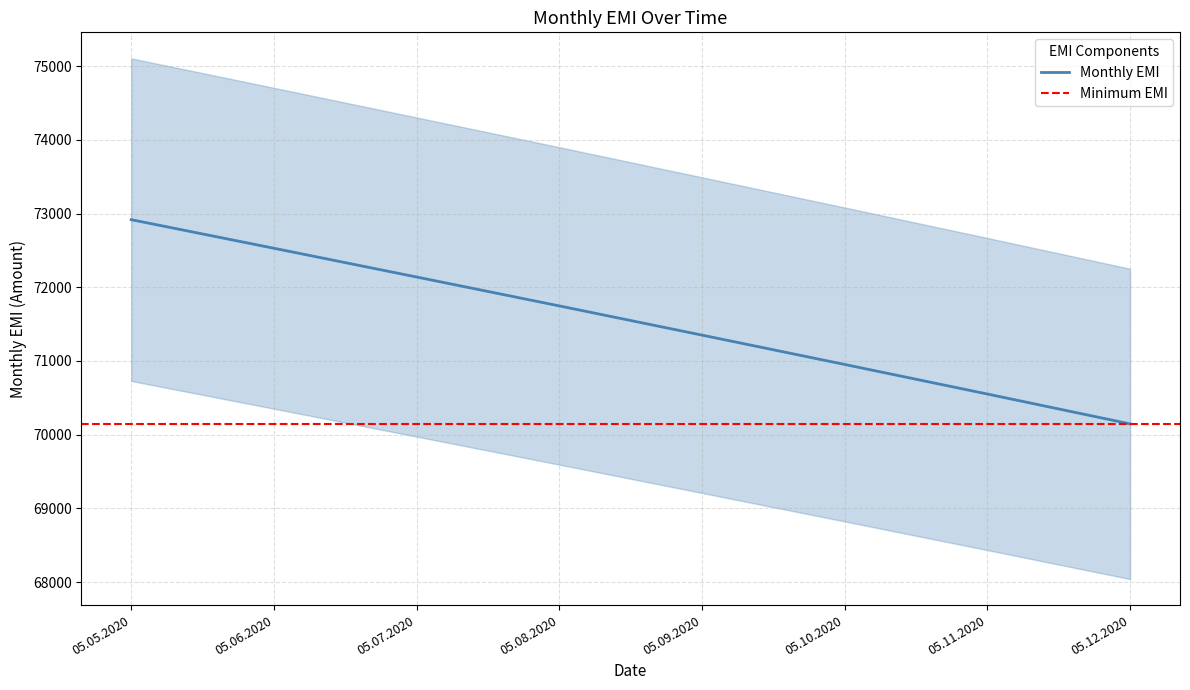

What is the difference between the values at 05.05.2020 and 05.07.2020?

777.7